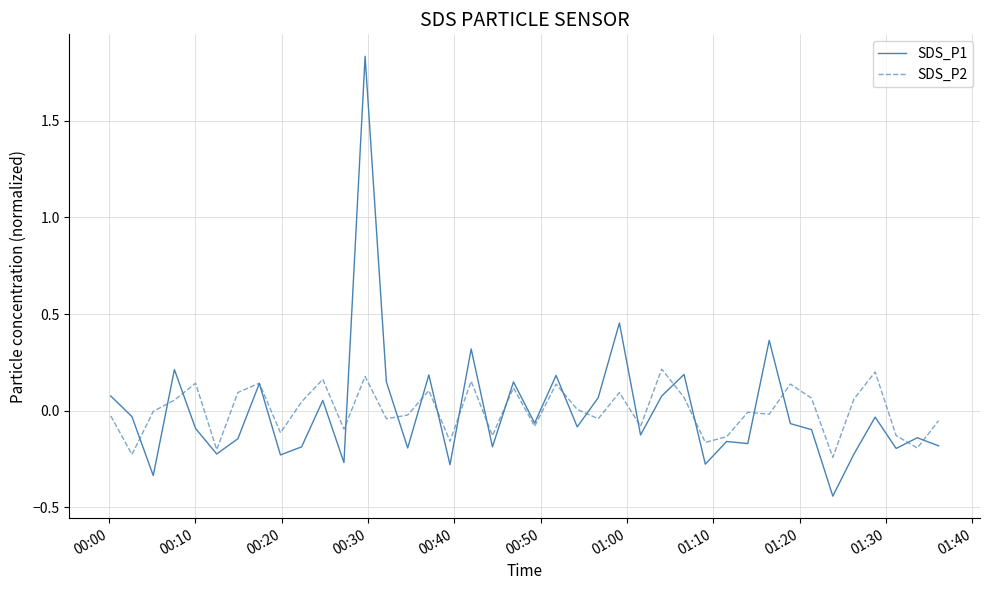

How many lines are shown in the chart?

2